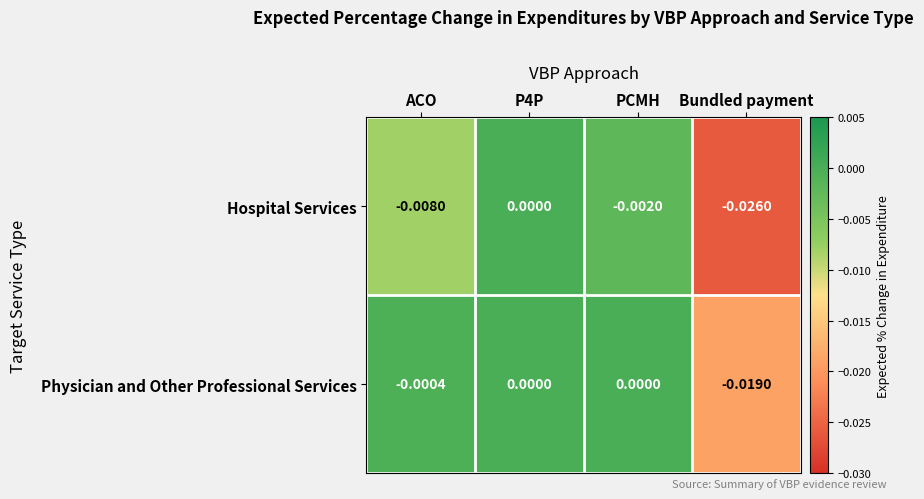

At ACO, list the series in order from smallest to largest.

Hospital Services, Physician and Other Professional Services